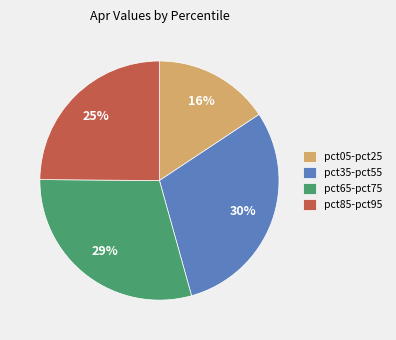

How many slices are in this pie chart?

4